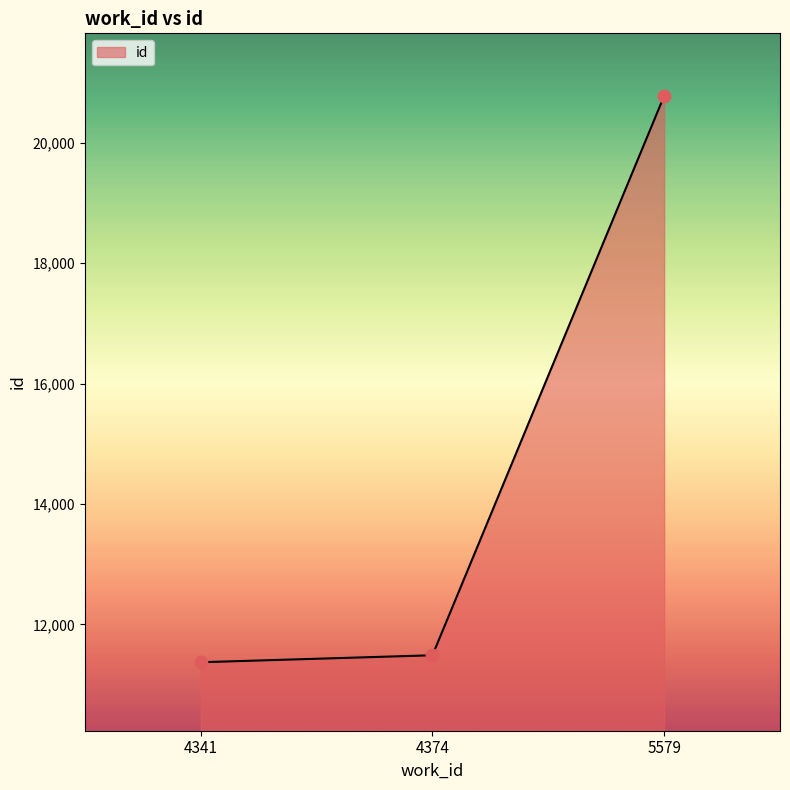

What is the change in value from 4374 to 5579?

+9290